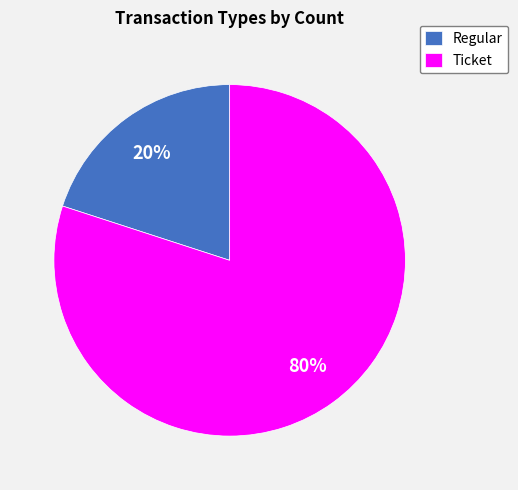

Between Regular and Ticket, which is larger?

Ticket